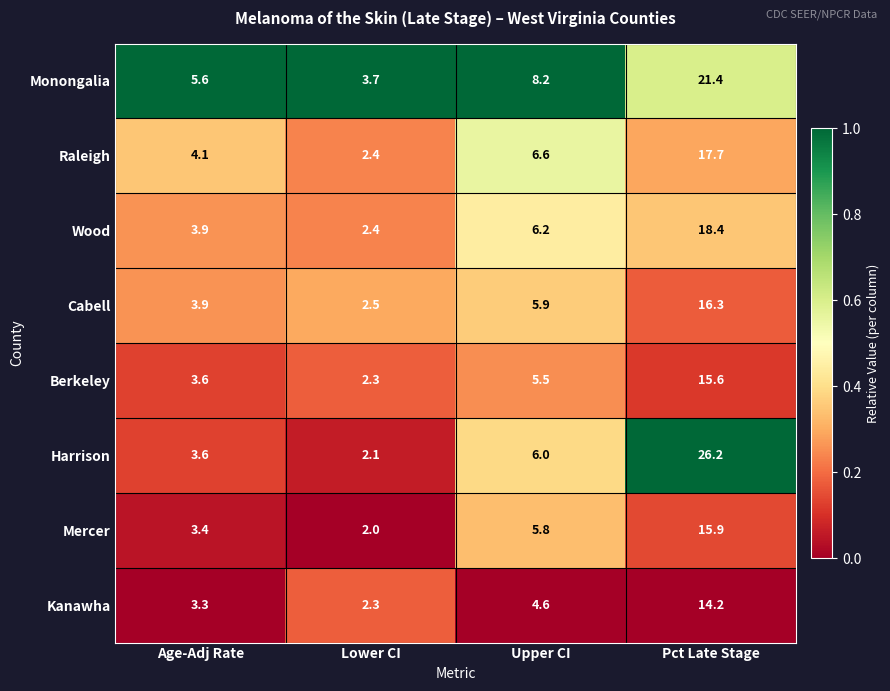

What is the sum of all Mercer values?

27.1